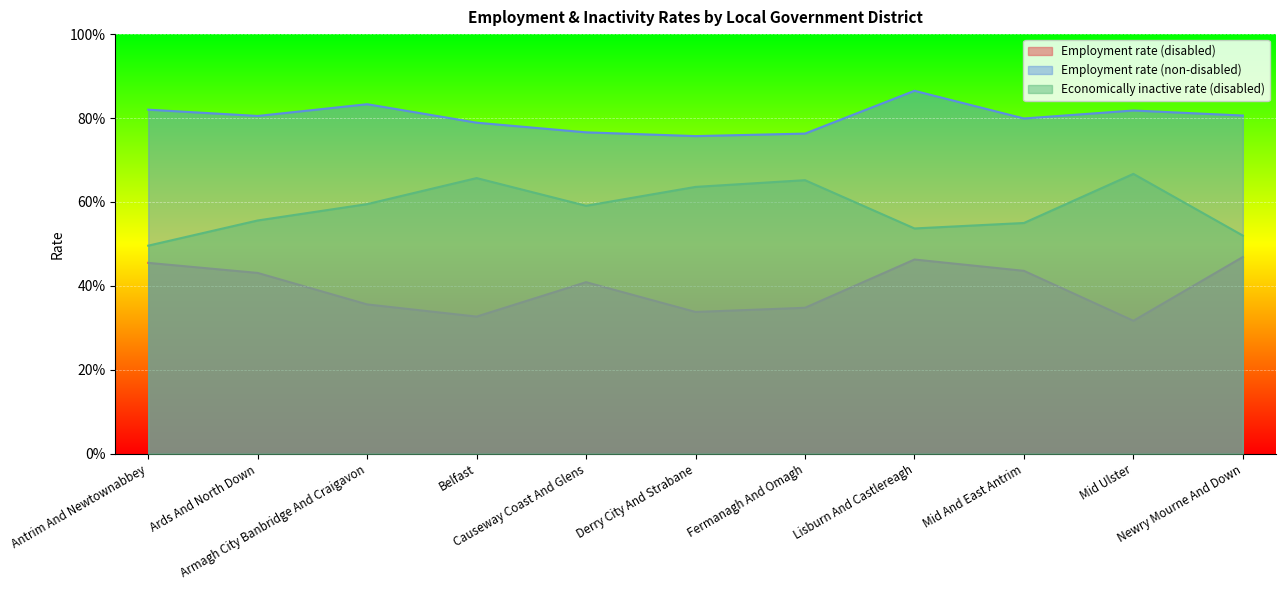

What is the sum of all Employment rate (disabled) values?

4.3